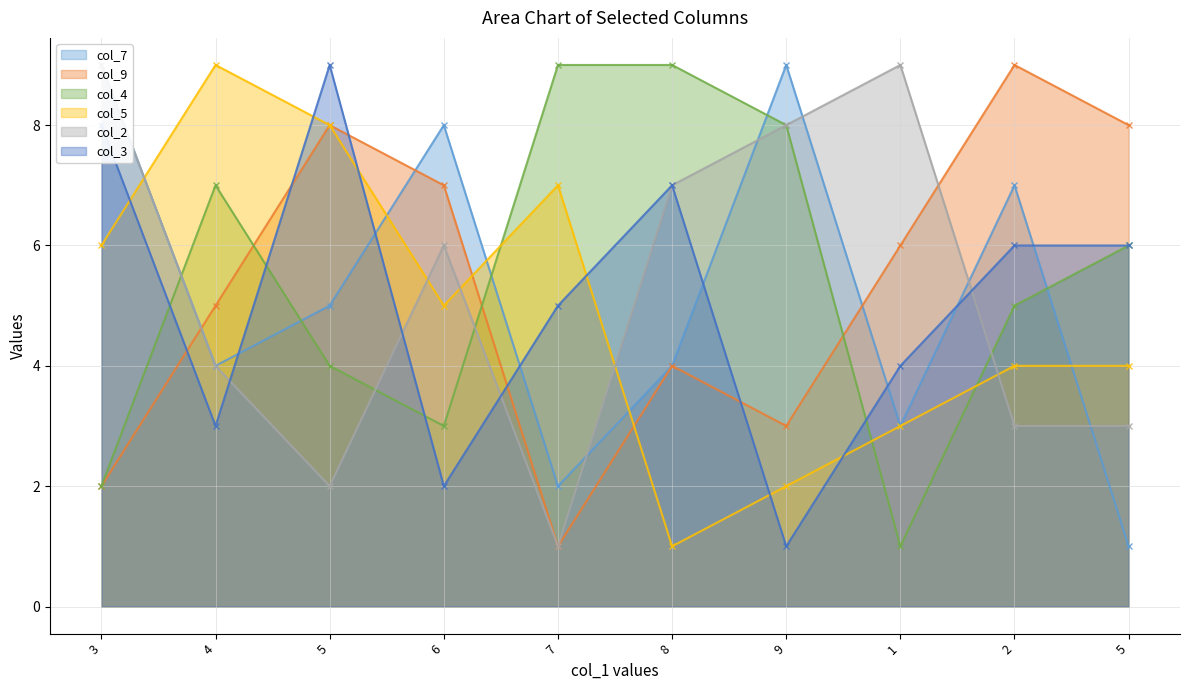

Where is the first local maximum for col_5?

4